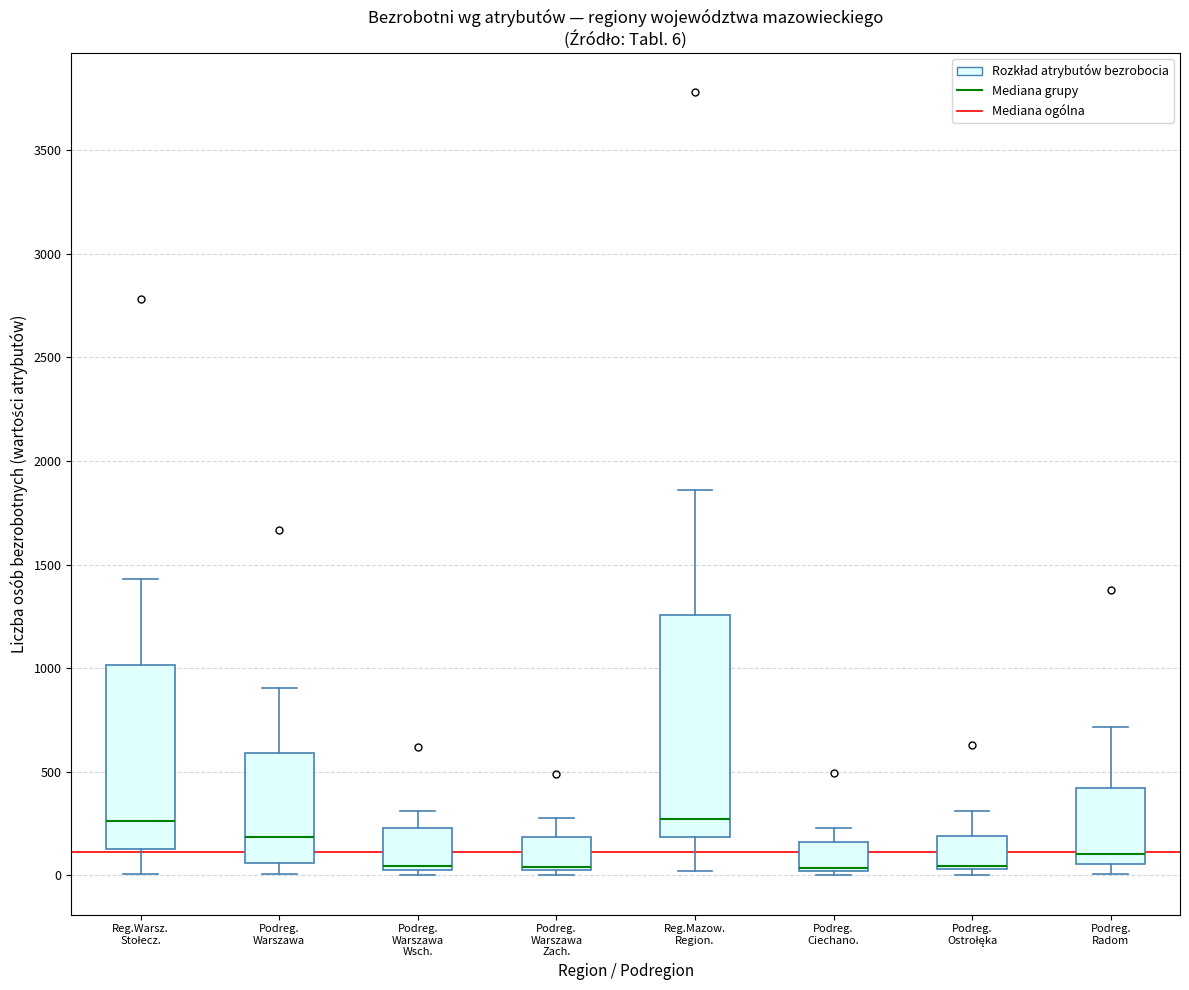

Which box is the tallest, from its lower edge to its upper edge?

Reg.Mazow. Region.